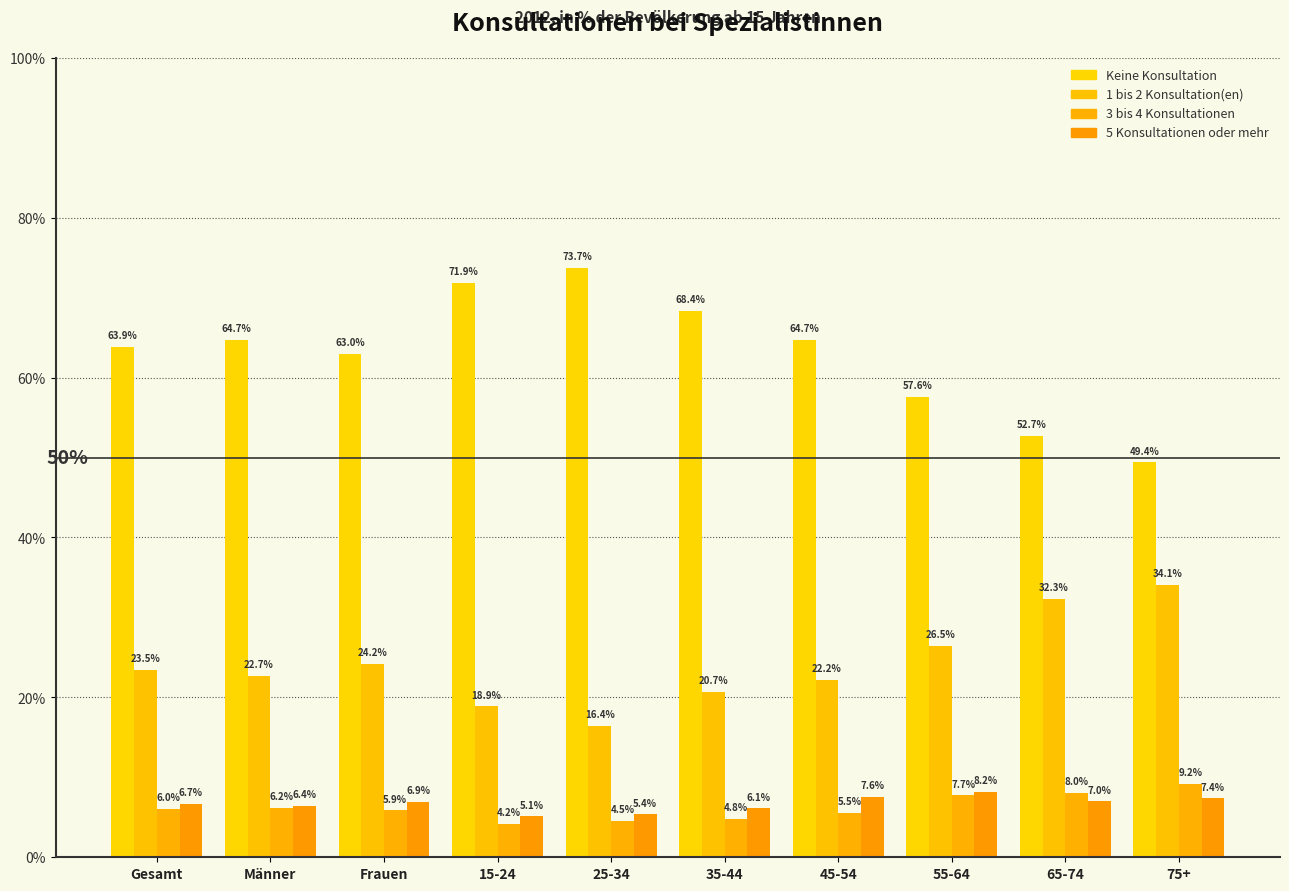

Which category has the highest value across all series?

25-34